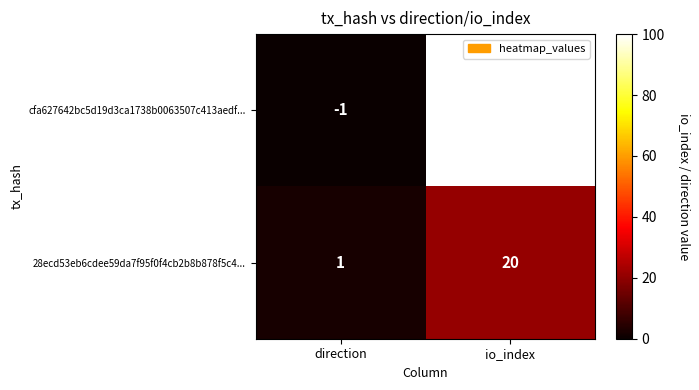

Reading left to right, transcribe all the data shown in this chart.

cfa627642bc5d19d3ca1738b0063507c413aedf...: -1	99
28ecd53eb6cdee59da7f95f0f4cb2b8b878f5c4...: 1	20